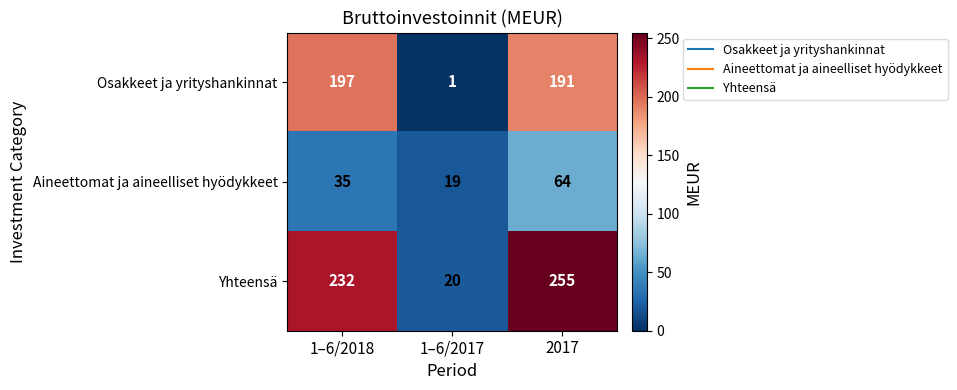

The value of Osakkeet ja yrityshankinnat at 1–6/2018 is 56. True or false?

False